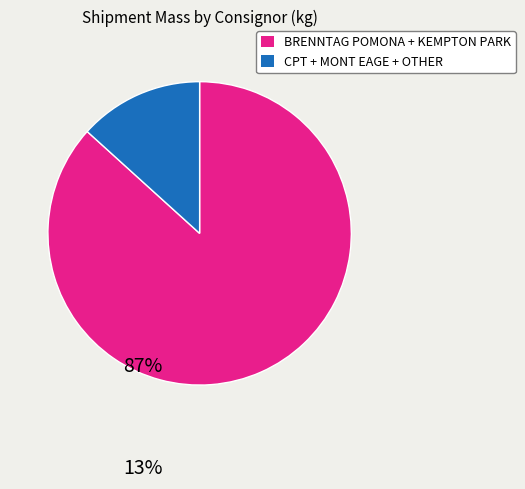

Is there a majority slice in this chart?

Yes